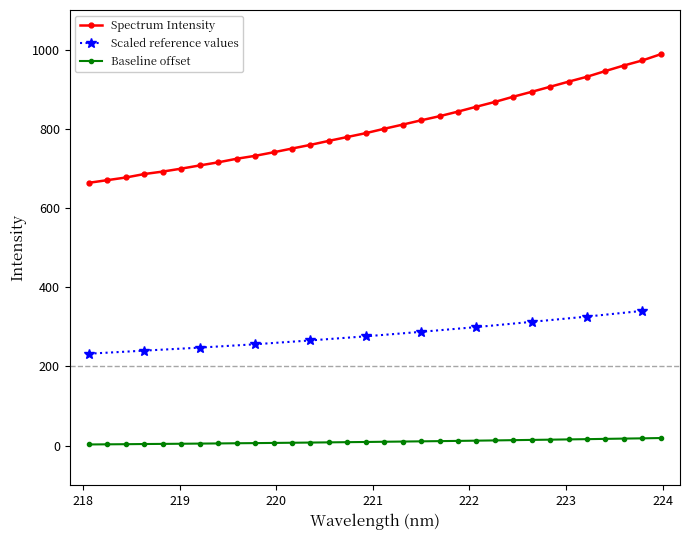

What is the ratio of the value at 222.263 to the value at 221.3083?

1.1